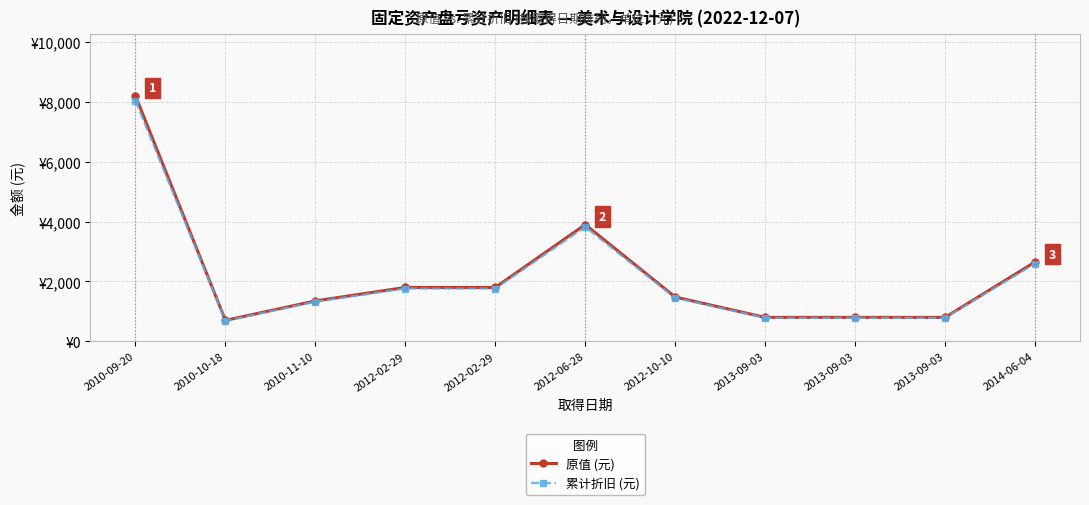

At which label is 原值 (元) closest to 4450?

2012-06-28